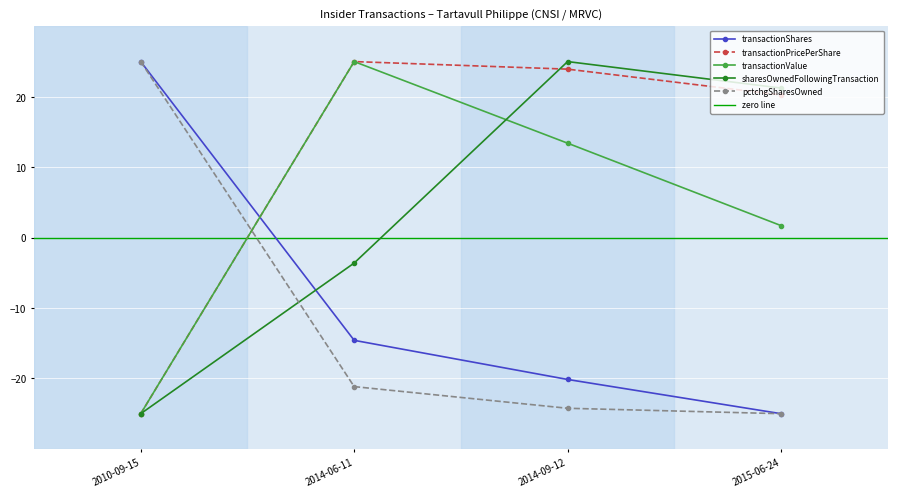

How many lines are shown in the chart?

5